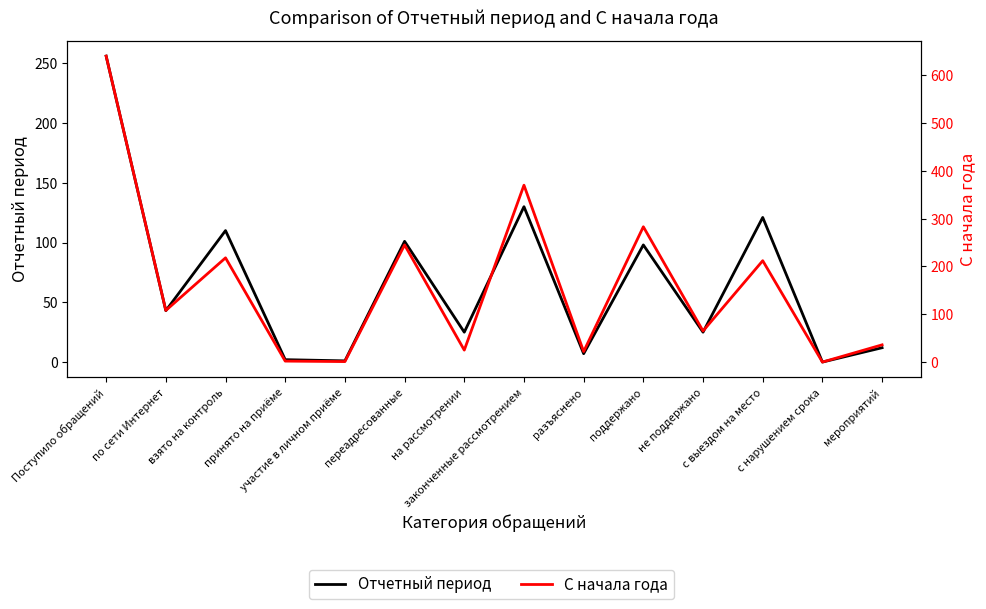

True or false: Отчетный период and С начала года intersect in this chart.

False